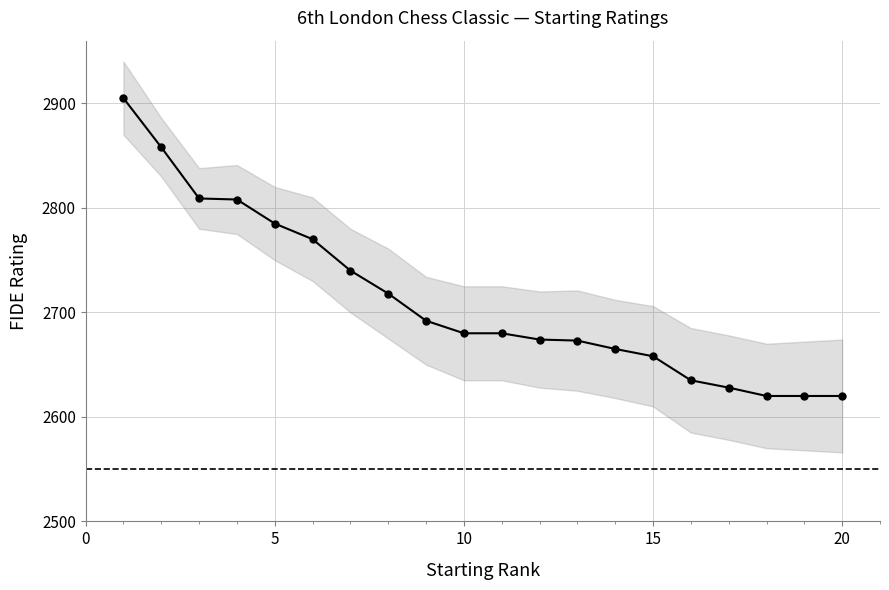

True or false: there are more than 0 points higher than both neighbors.

False